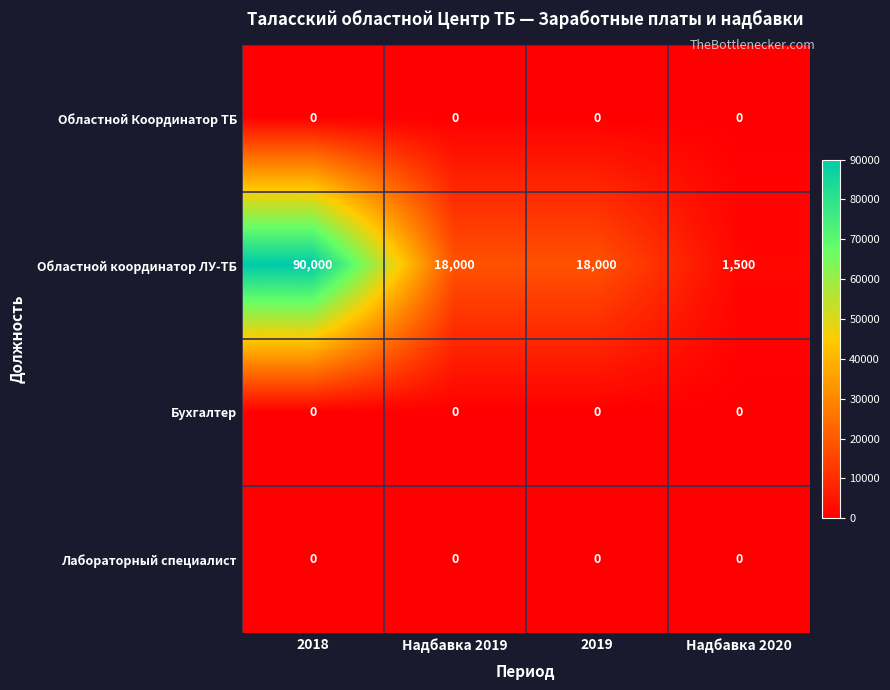

Which series has the largest total across all categories?

Областной координатор ЛУ-ТБ